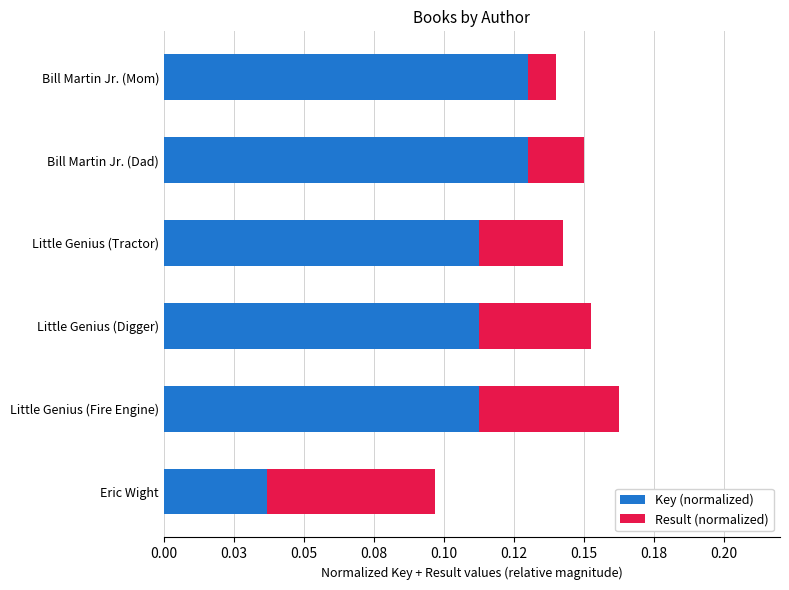

Rank the series by their average value, from lowest to highest.

Result (normalized), Key (normalized)